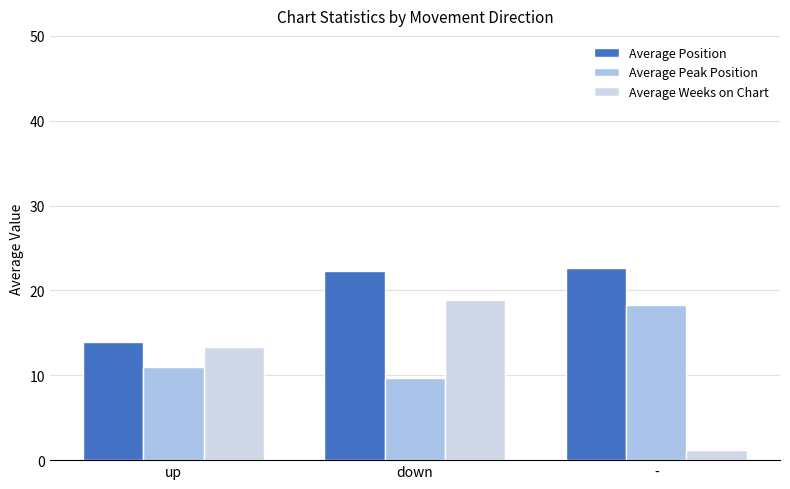

What is the difference between the highest and lowest values at down?

12.6